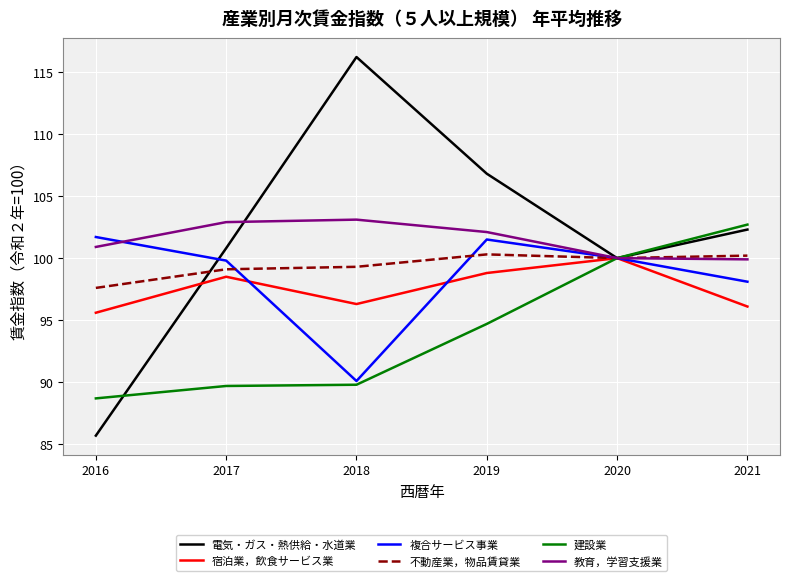

What is the smallest value displayed?

85.7